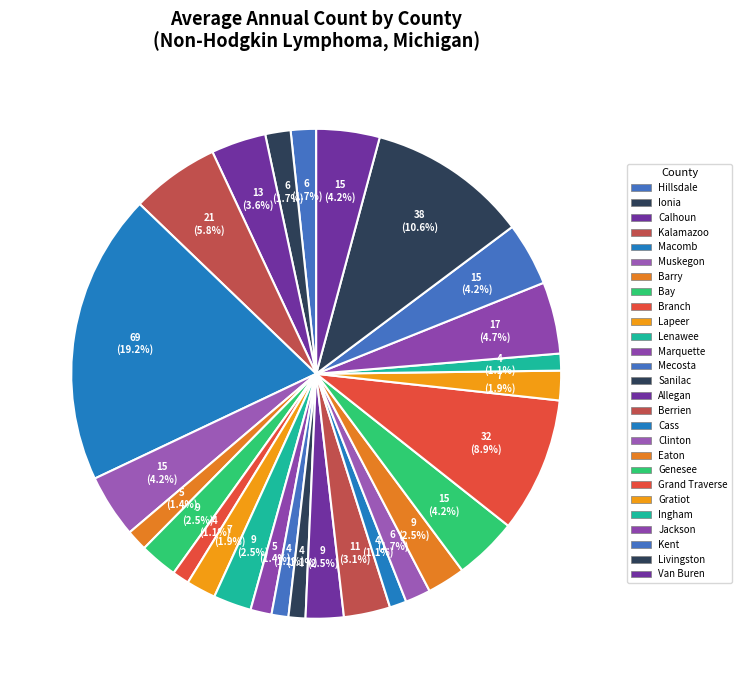

What percentage is the Eaton slice, to the nearest percent?

3%